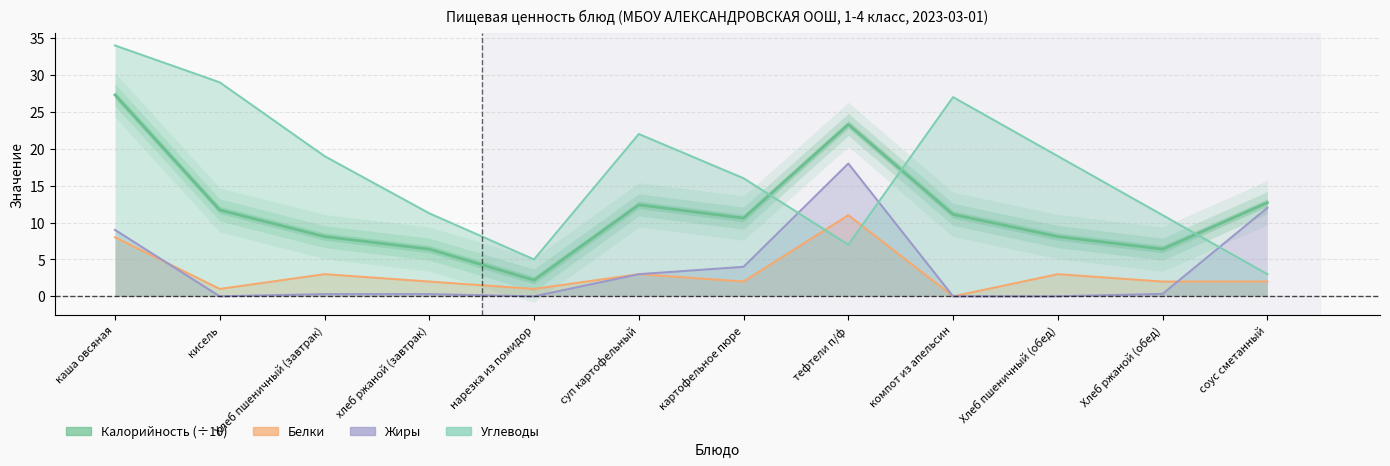

At which label does the data first exceed 11?

каша овсяная